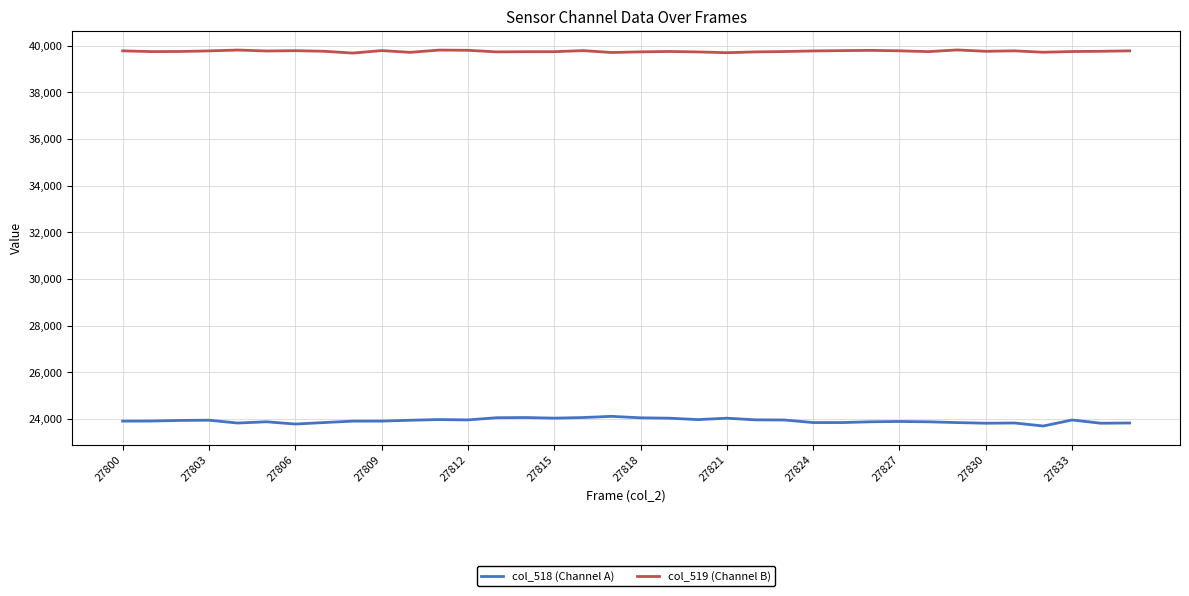

True or false: col_518 (Channel A) and col_519 (Channel B) cross at least once.

False